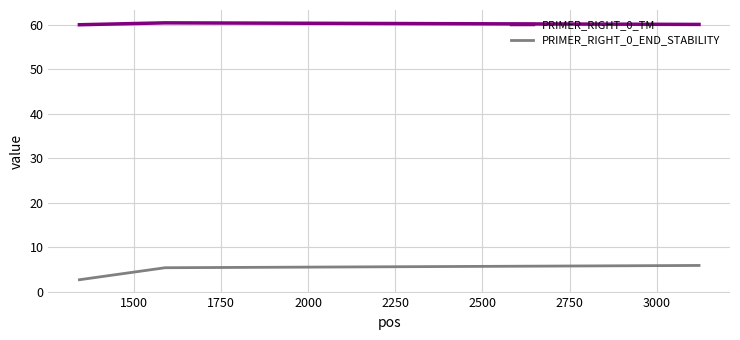

What is the smallest value displayed?

2.7